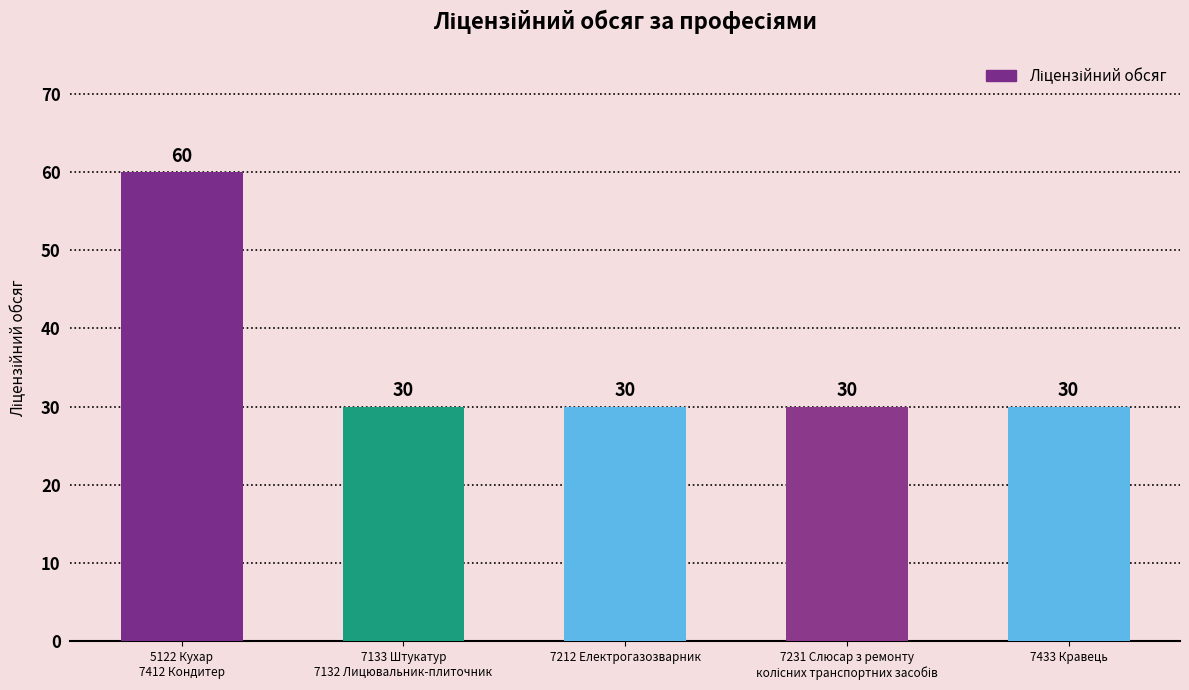

What is the sum of all values?

180